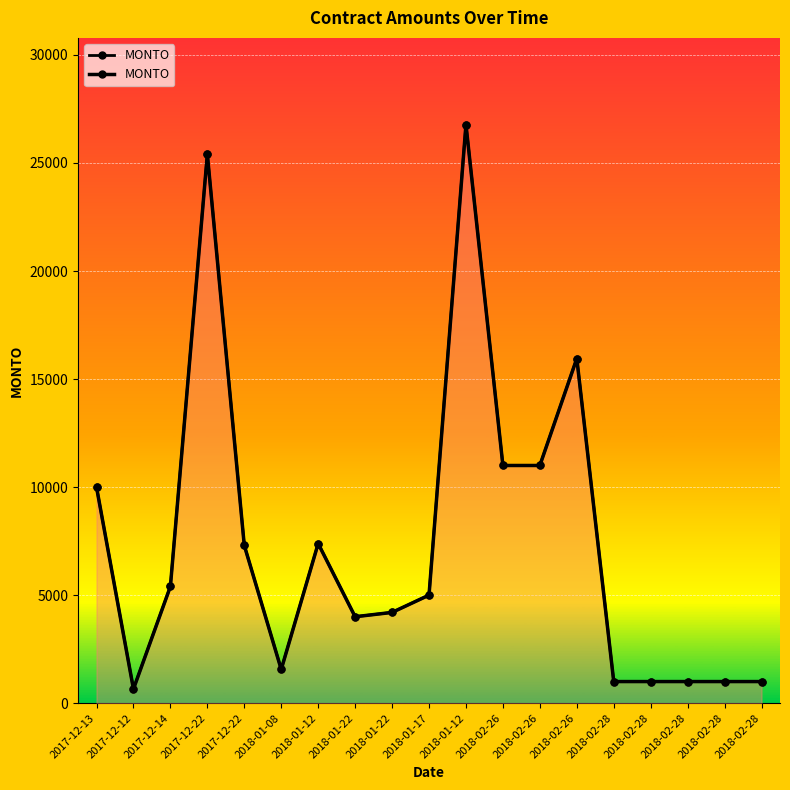

At which label does the data first exceed 5000?

2017-12-13